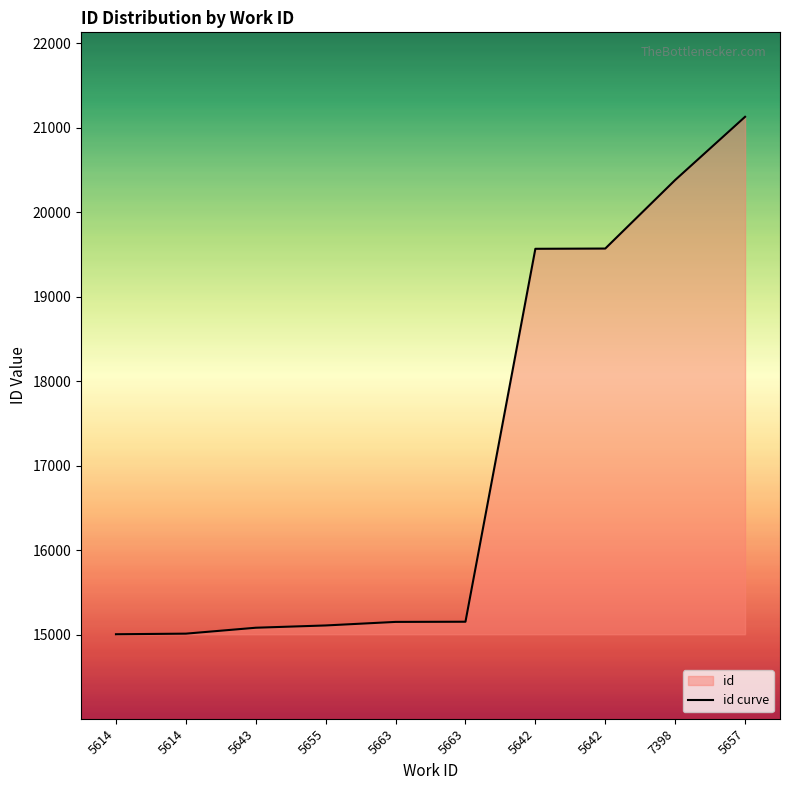

What is the value of the 3rd point from the left?

15081